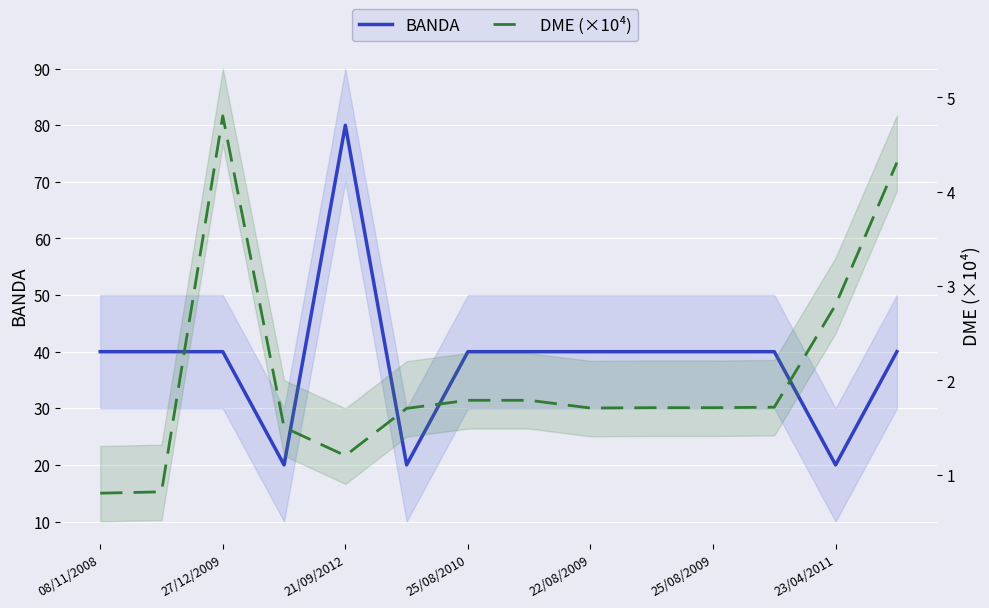

What position from the right is 9?

5